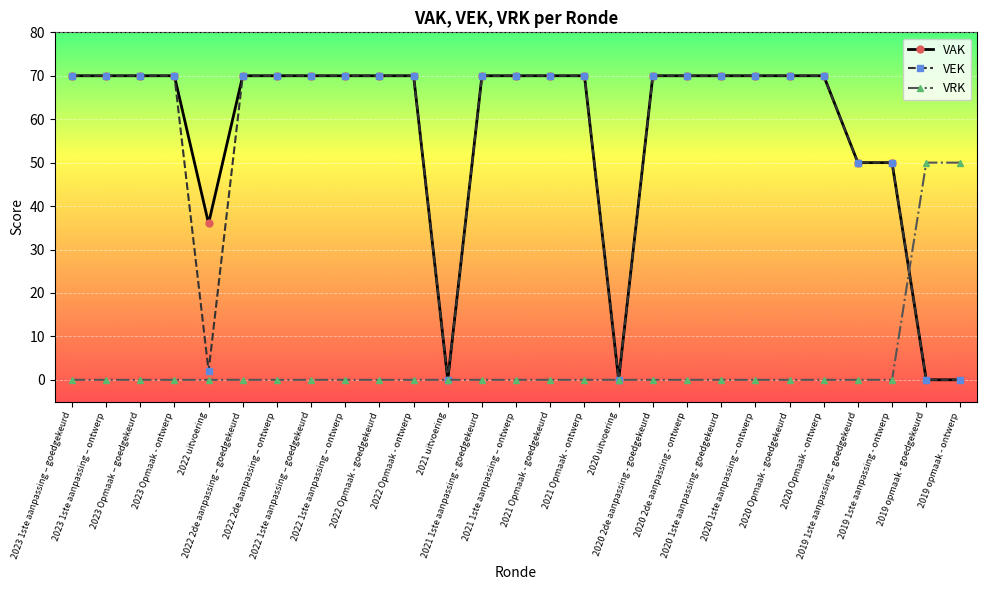

What is the difference between the second highest and minimum values in the VAK series?

70